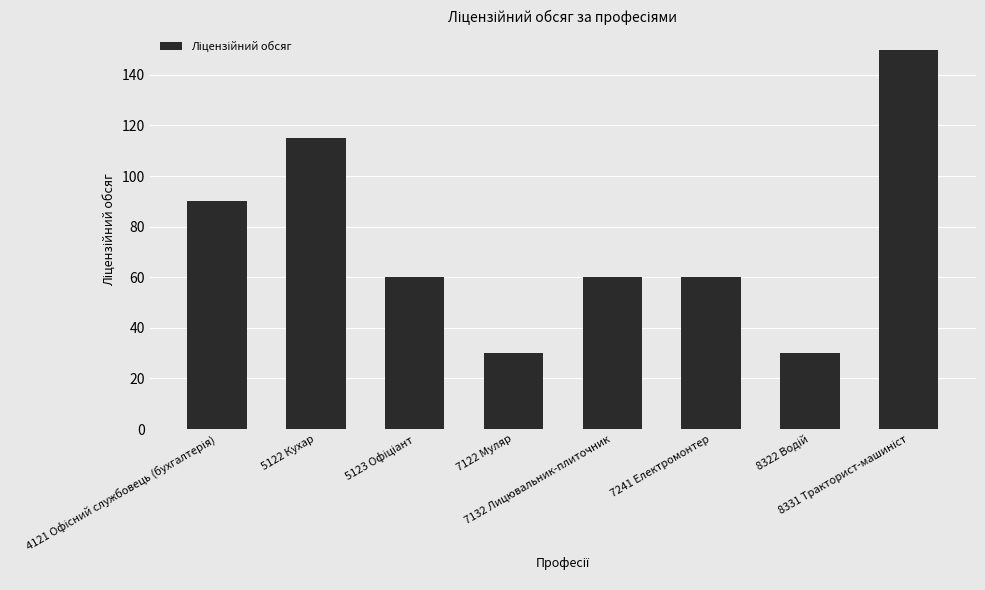

What is the maximum value shown in the chart?

150